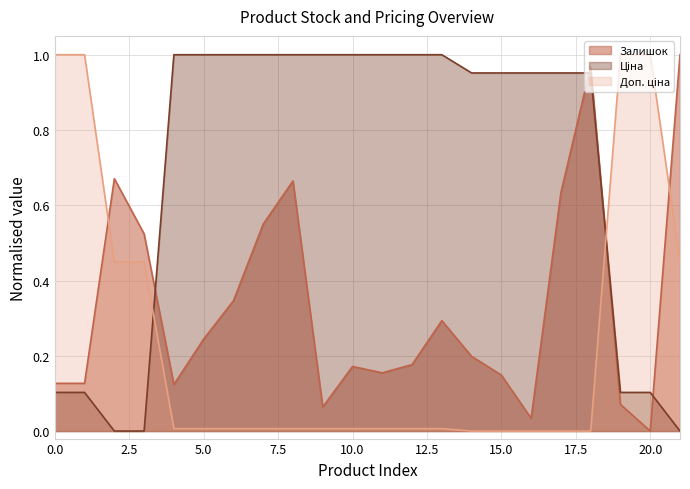

Which series has the widest spread of values?

Залишок